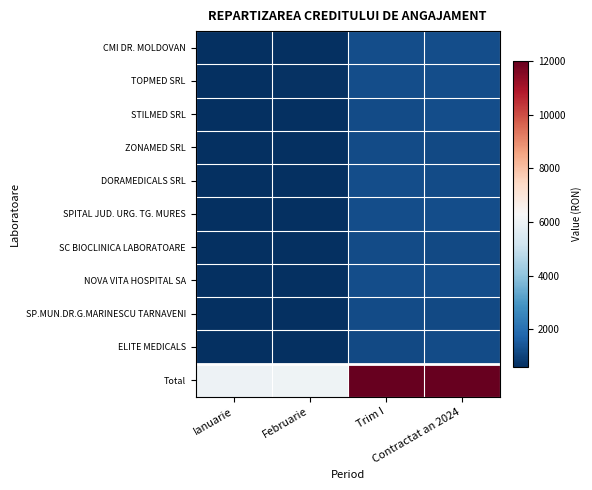

What is the difference between the highest and lowest values at Ianuarie?

5422.5